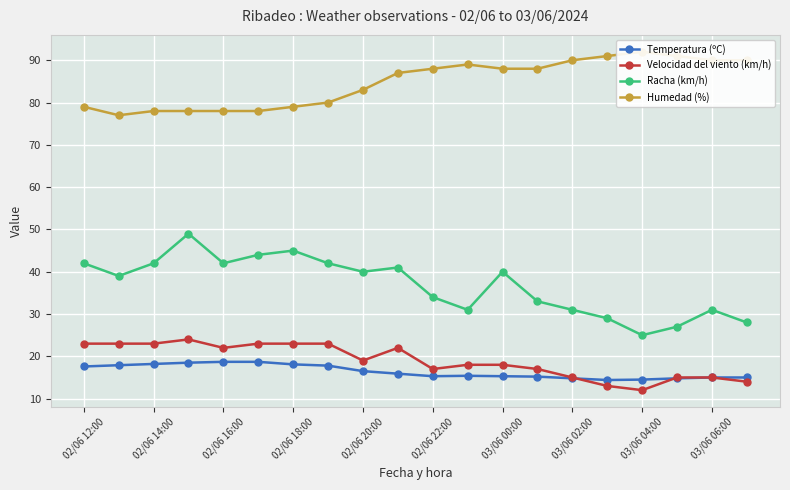

What value does the Velocidad del viento (km/h) series have at 03/06 00:00?

18.0